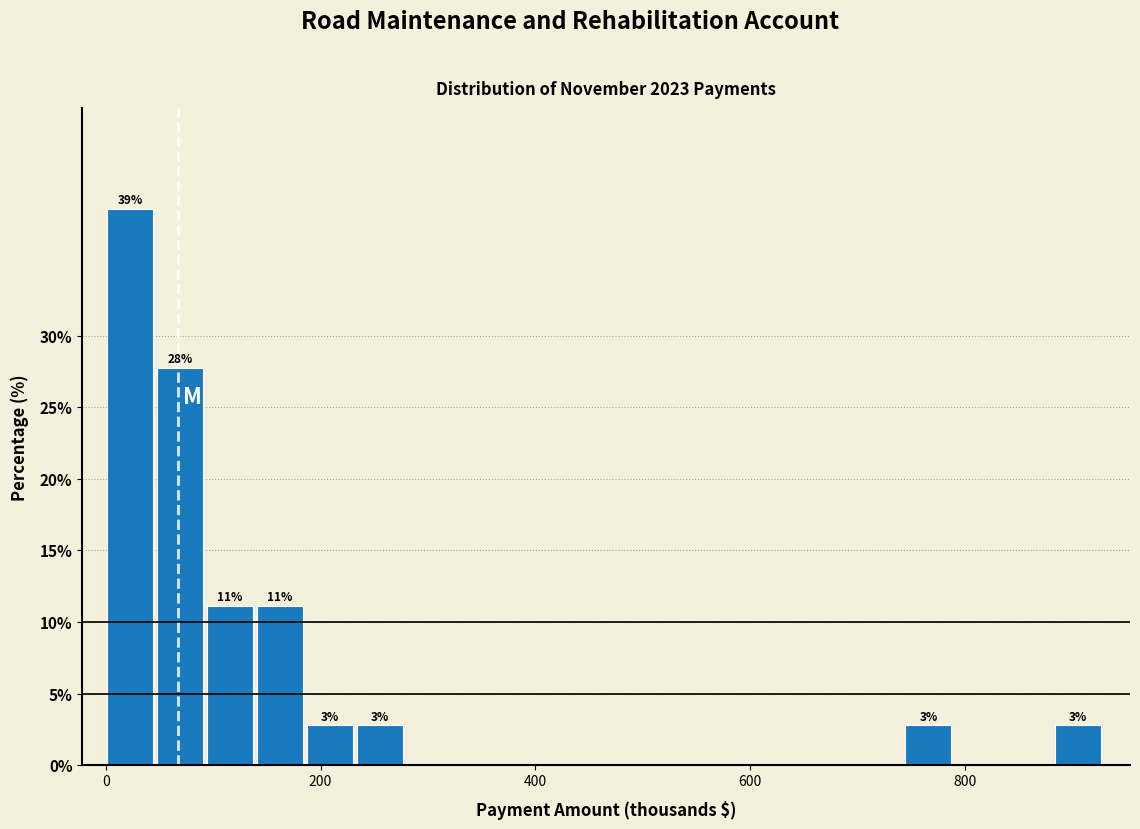

Read against the x-axis, roughly where is the centre of the tallest bar?

20